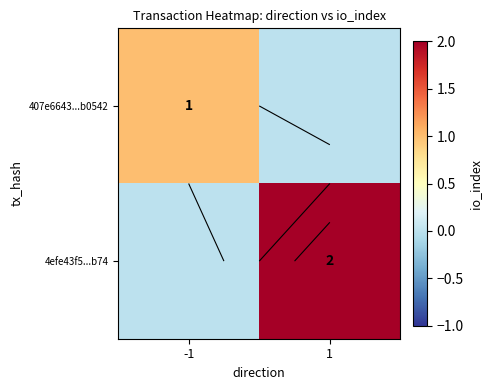

Which category has the lowest value across all series?

1